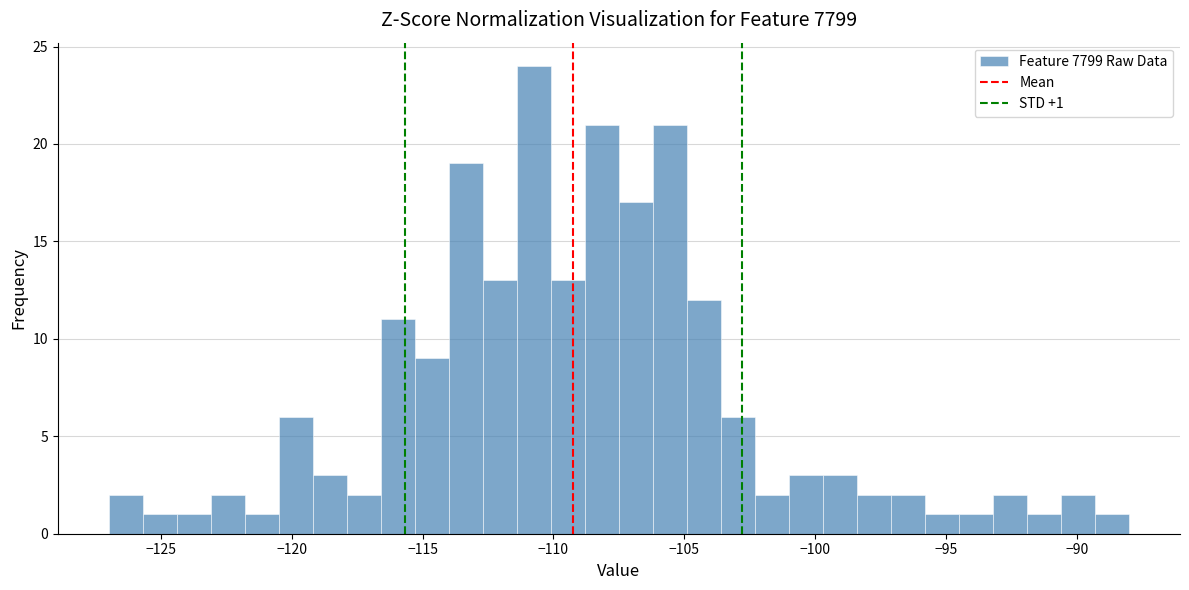

Around what value on the x-axis is the tallest bar? Give the approximate position of its centre, as read against the axis.

-110.5